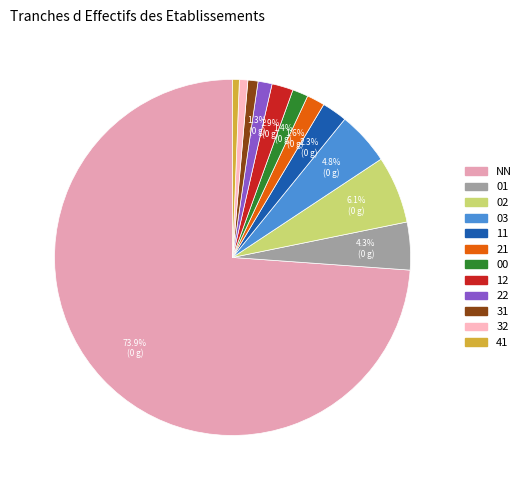

To the nearest percent, what is the difference between the largest and smallest slice percentages?

73%